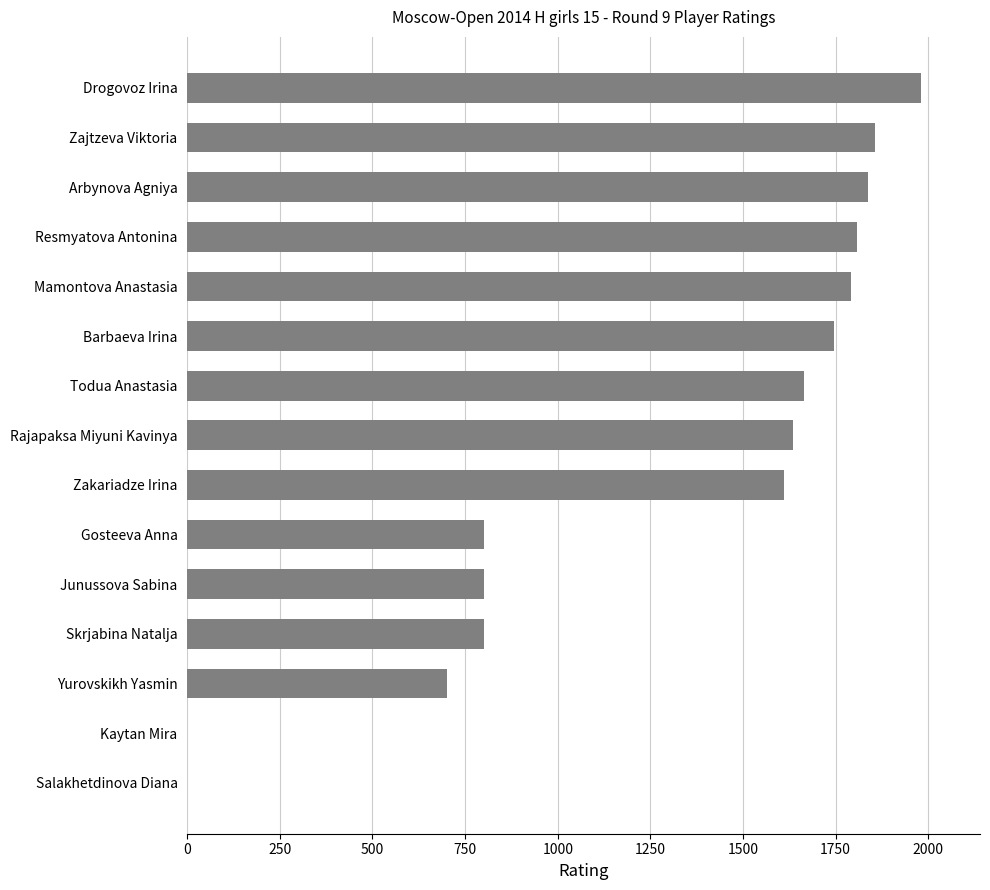

Are the bars grouped side by side (vs. stacked)?

No